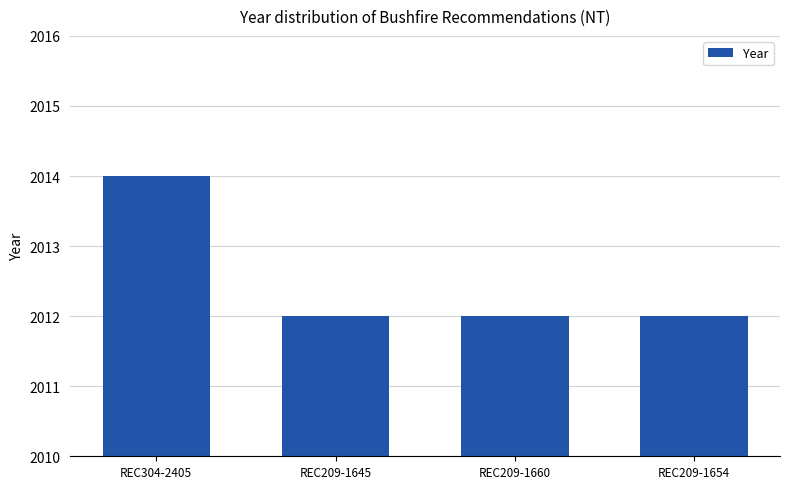

How many categories are shown in the chart?

4